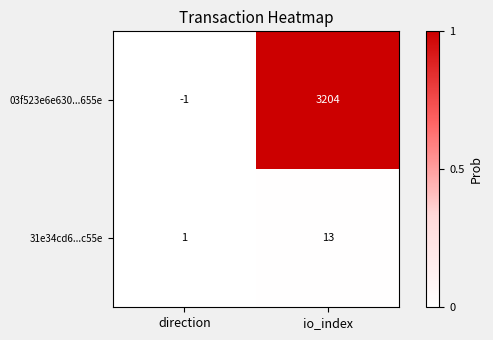

At which category is the sum across all series the highest?

io_index